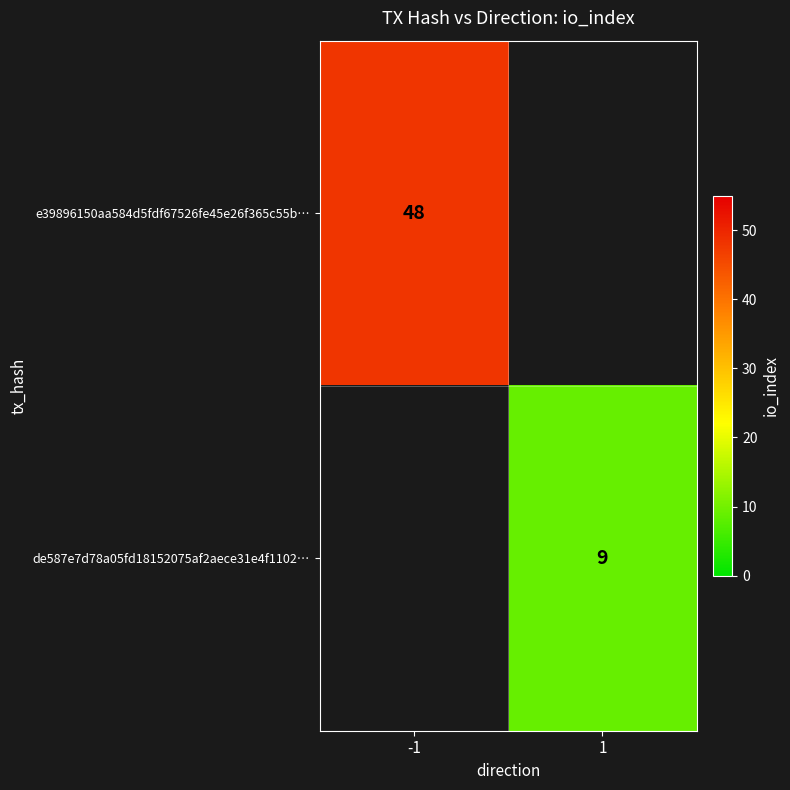

The de587e7d78a05fd18152075af2aece31e4f1102… series shows 9 at 1. True or false?

True